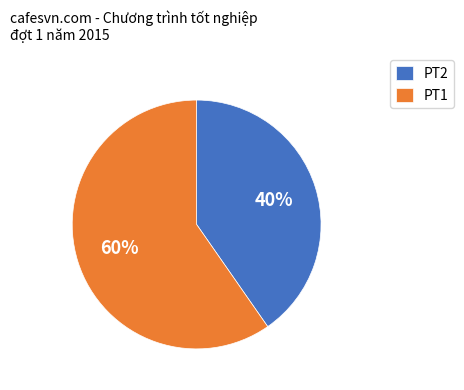

Do PT1 and PT2 together represent more than half of the pie?

Yes